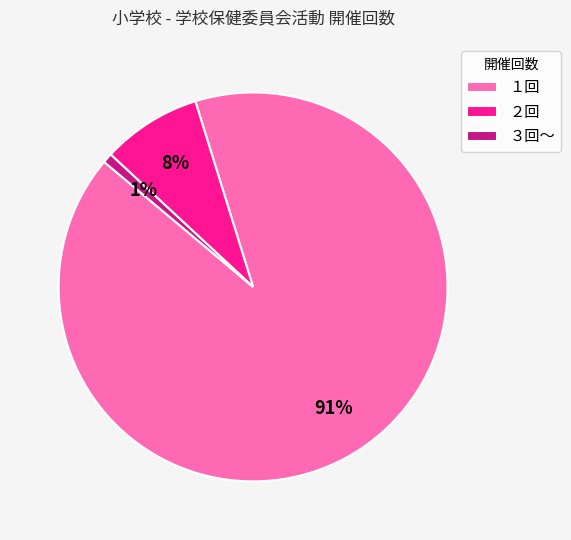

To the nearest percent, what percentage of the pie is ２回?

8%